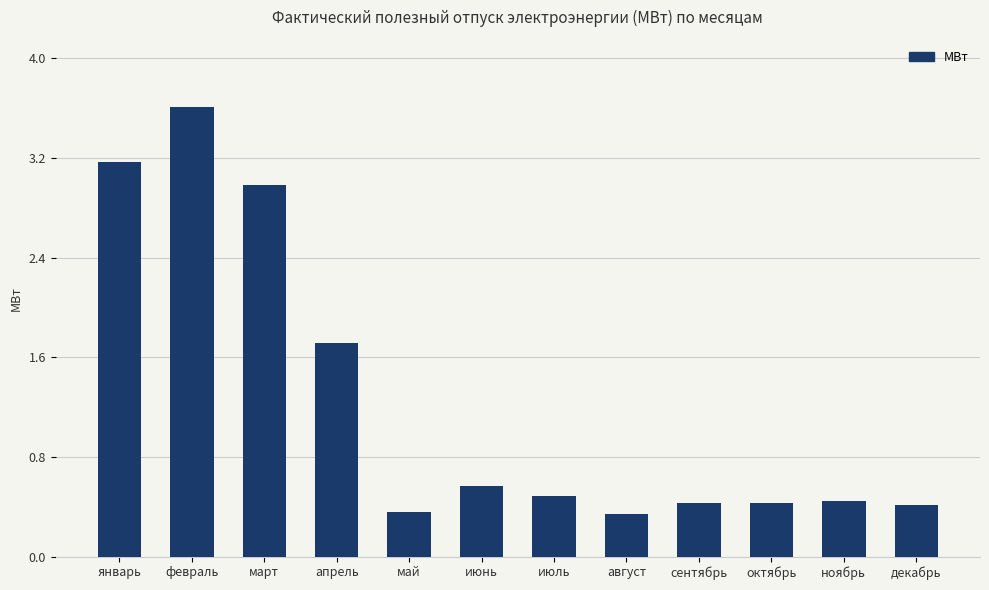

What is the change in value from январь to октябрь?

-2.7